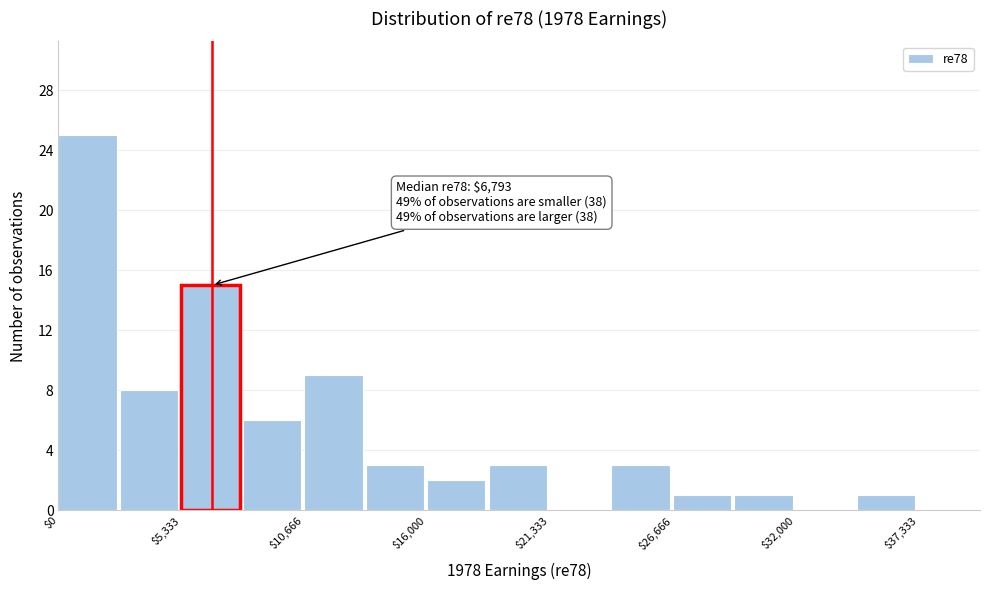

Around what value on the x-axis is the tallest bar? Give the approximate position of its centre, as read against the axis.

1000